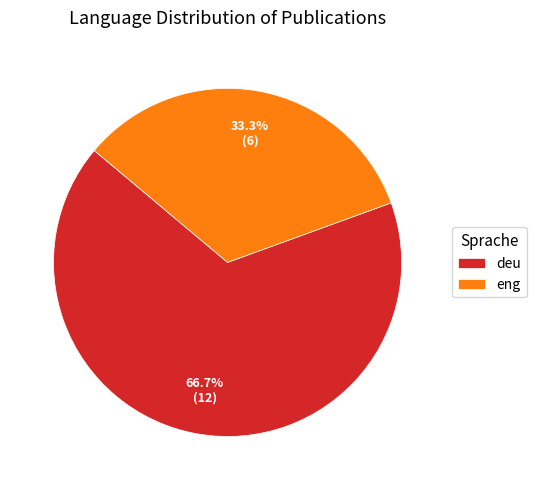

To the nearest percent, what portion does deu represent?

67%